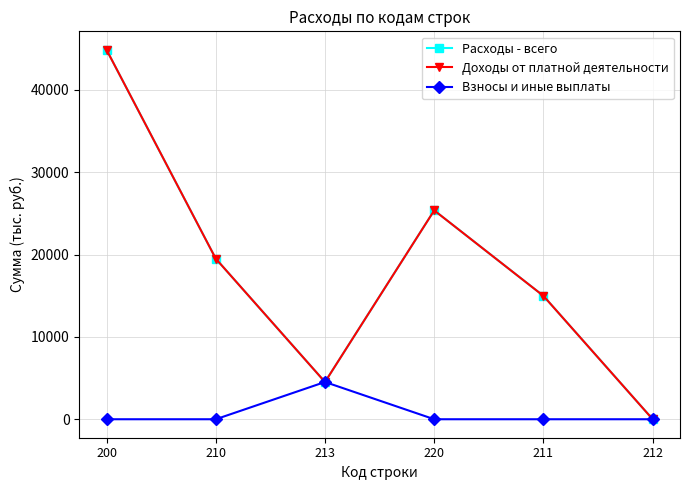

Is this an area chart (filled region under the line)?

No